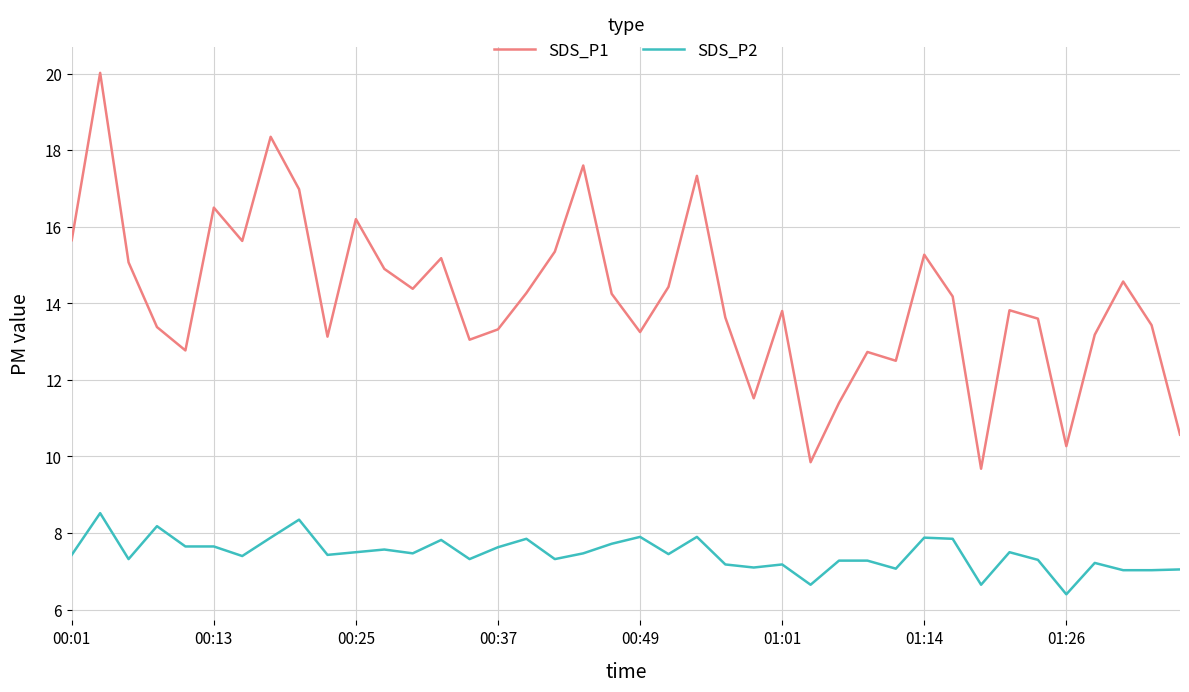

True or false: SDS_P1 has more than 2 points higher than both neighbors.

True